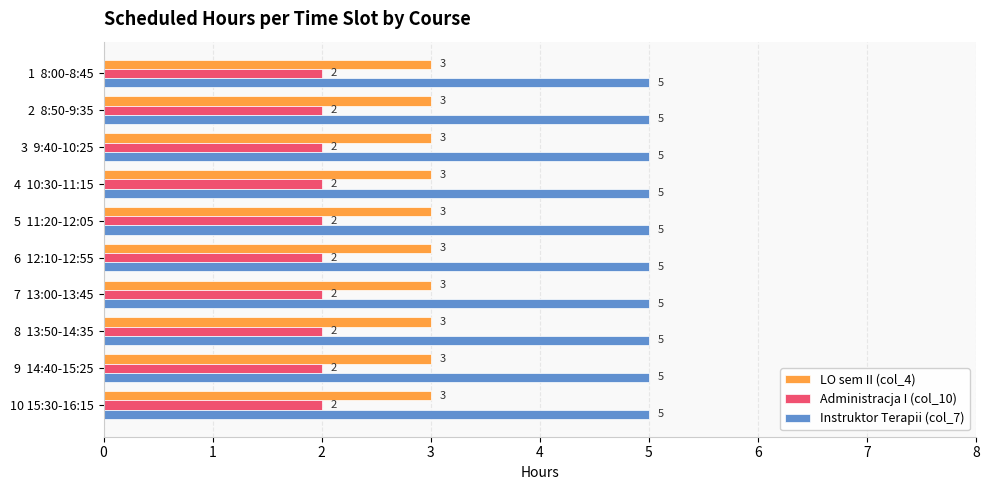

True or false: Instruktor Terapii (col_7) has a value of 7 at 3  9:40-10:25.

False